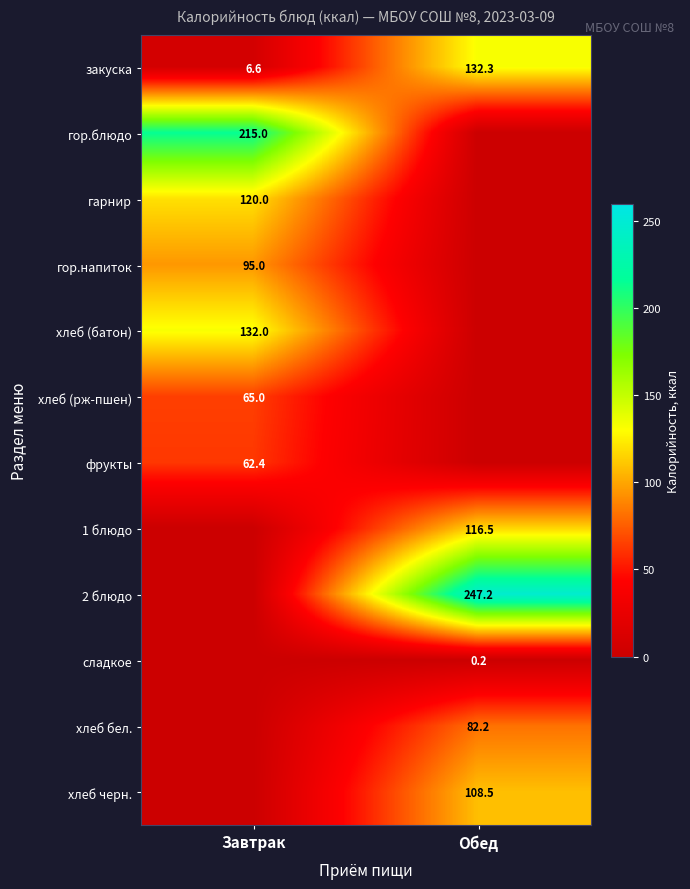

True or false: закуска has a value of 91.7 at Обед.

False